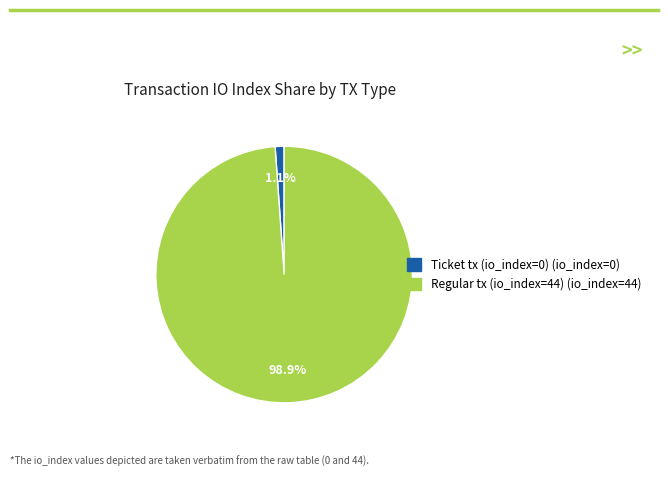

Do Regular tx (io_index=44) and Ticket tx (io_index=0) together represent more than half of the pie?

Yes